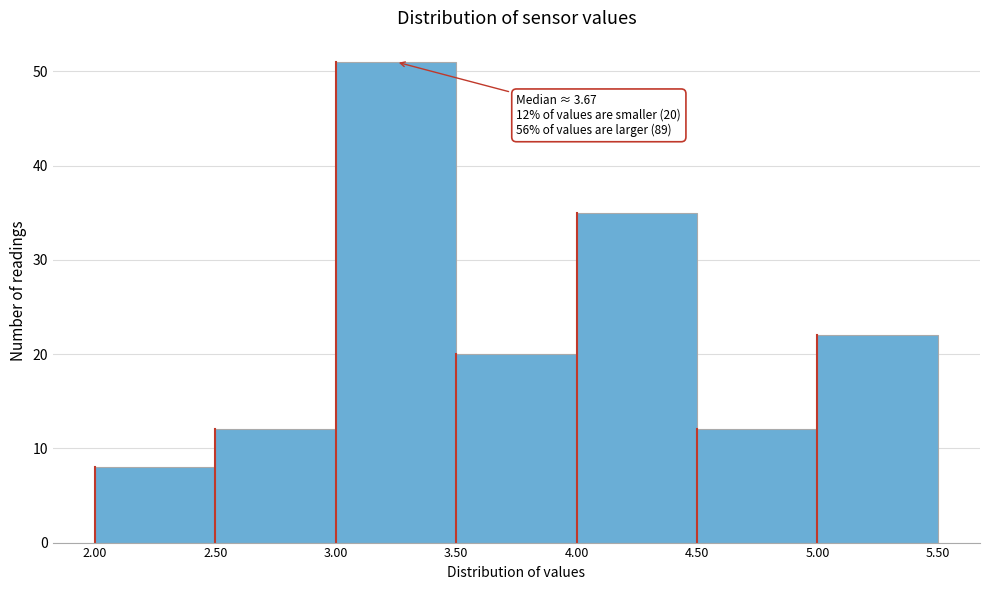

Which range on the x-axis has the tallest bar?

3.00 to 3.50